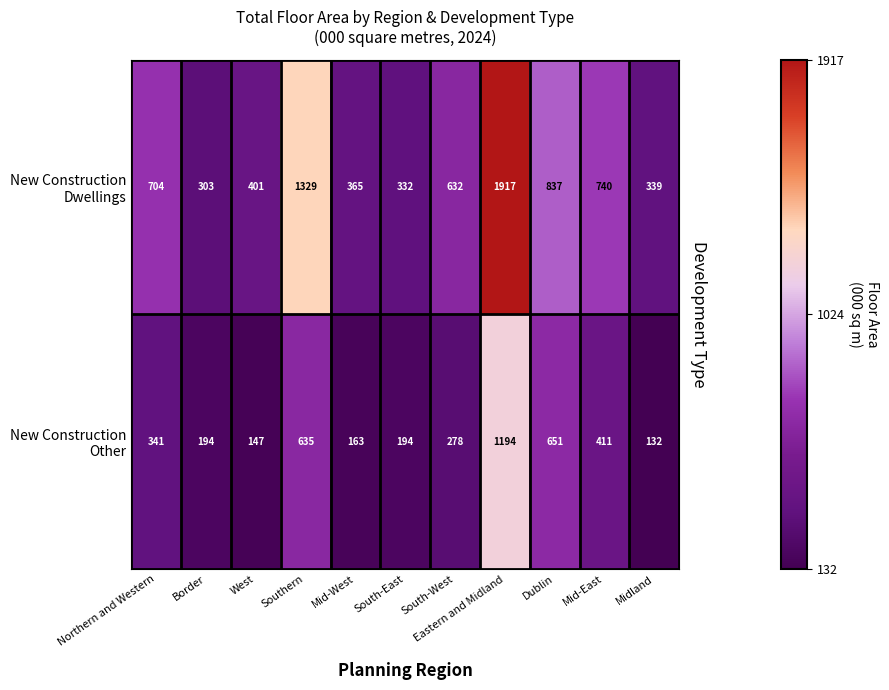

At which category does the chart reach its minimum across all series?

Midland